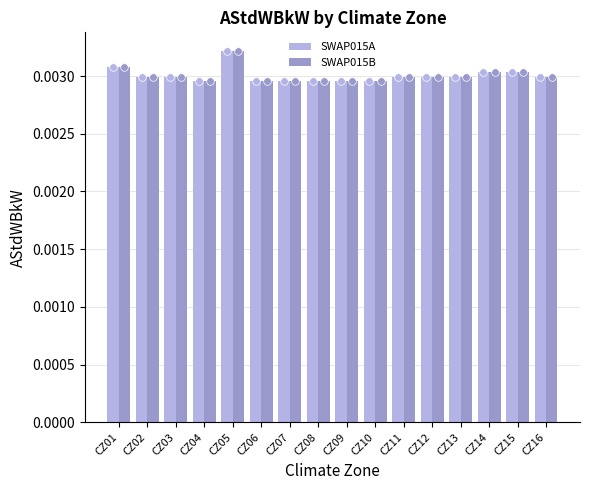

What are all the series names shown in the legend?

SWAP015A, SWAP015B